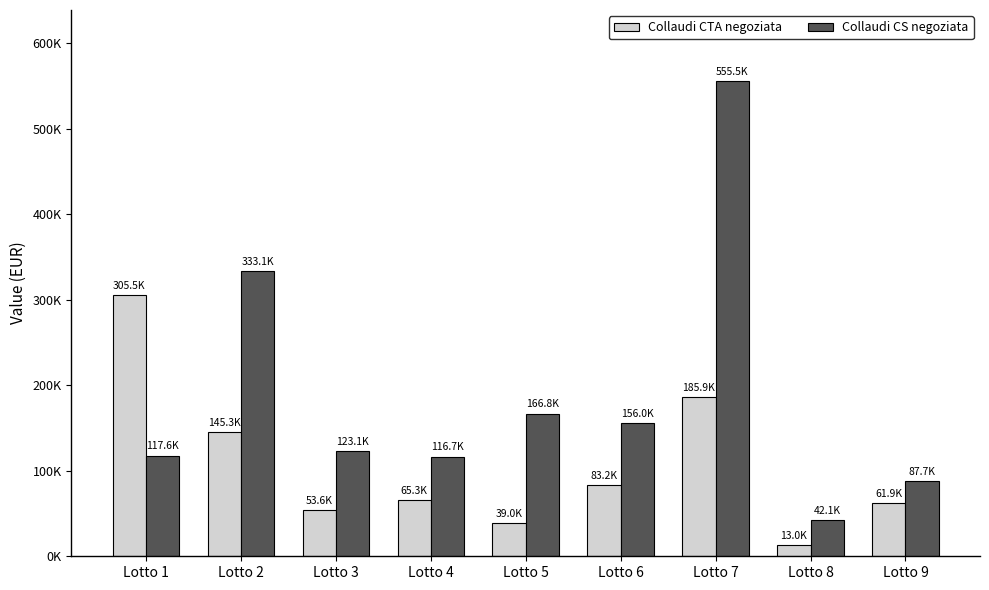

Rank the categories by Collaudi CTA negoziata value from highest to lowest.

Lotto 1, Lotto 7, Lotto 2, Lotto 6, Lotto 4, Lotto 9, Lotto 3, Lotto 5, Lotto 8